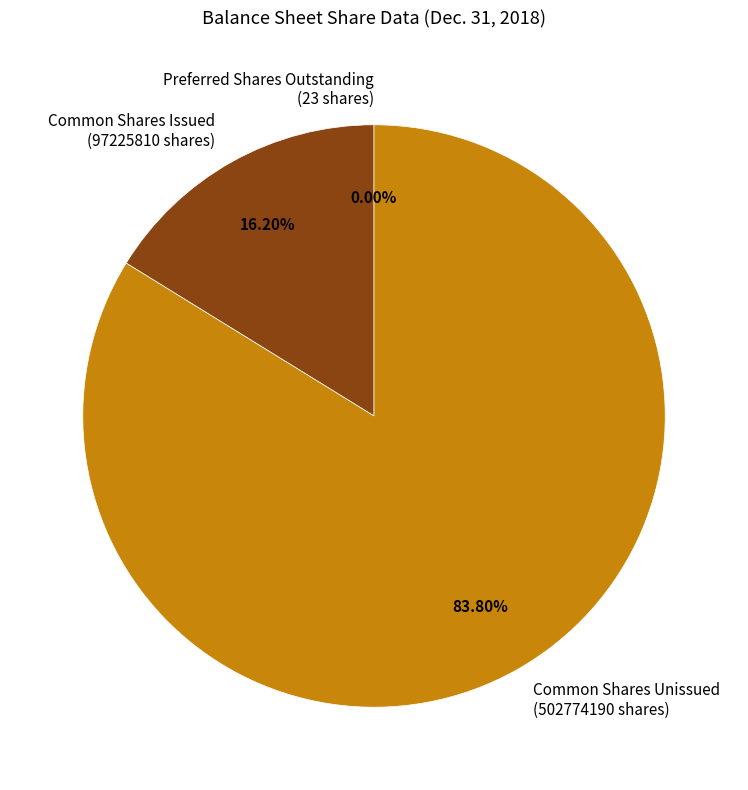

Is Common Shares Unissued (502774190 shares) the majority of the pie?

Yes